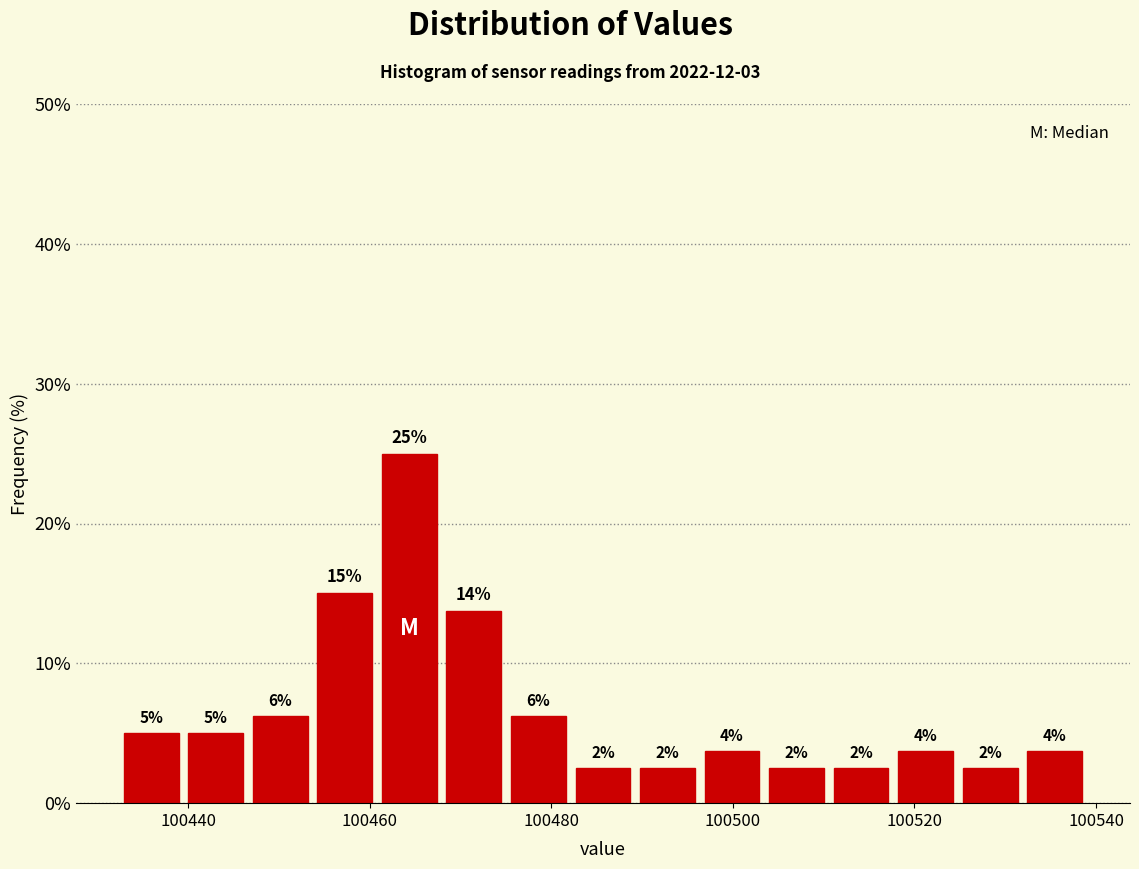

Around what value on the x-axis is the tallest bar? Give the approximate position of its centre, as read against the axis.

100464